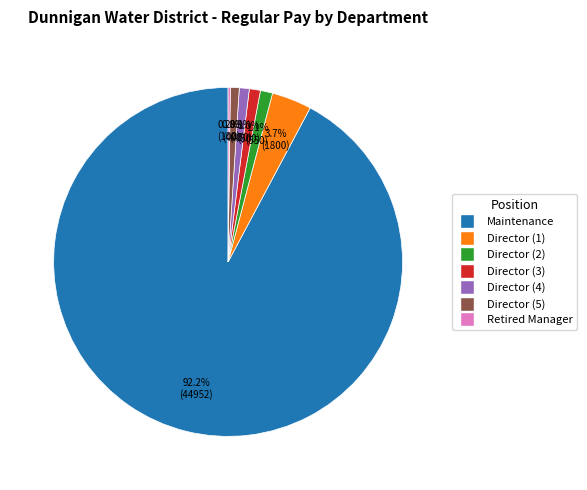

Approximately how many times larger is the value at Director (4) compared to Director (2)?

0.8